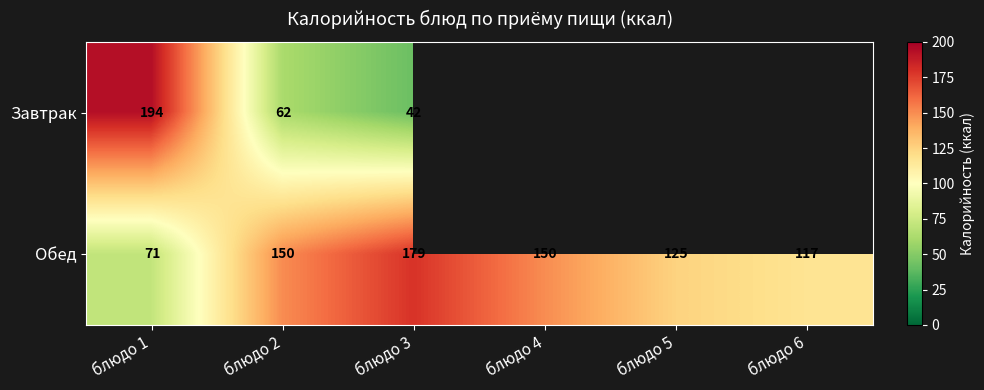

Which category has the highest value in the Обед series?

блюдо 3